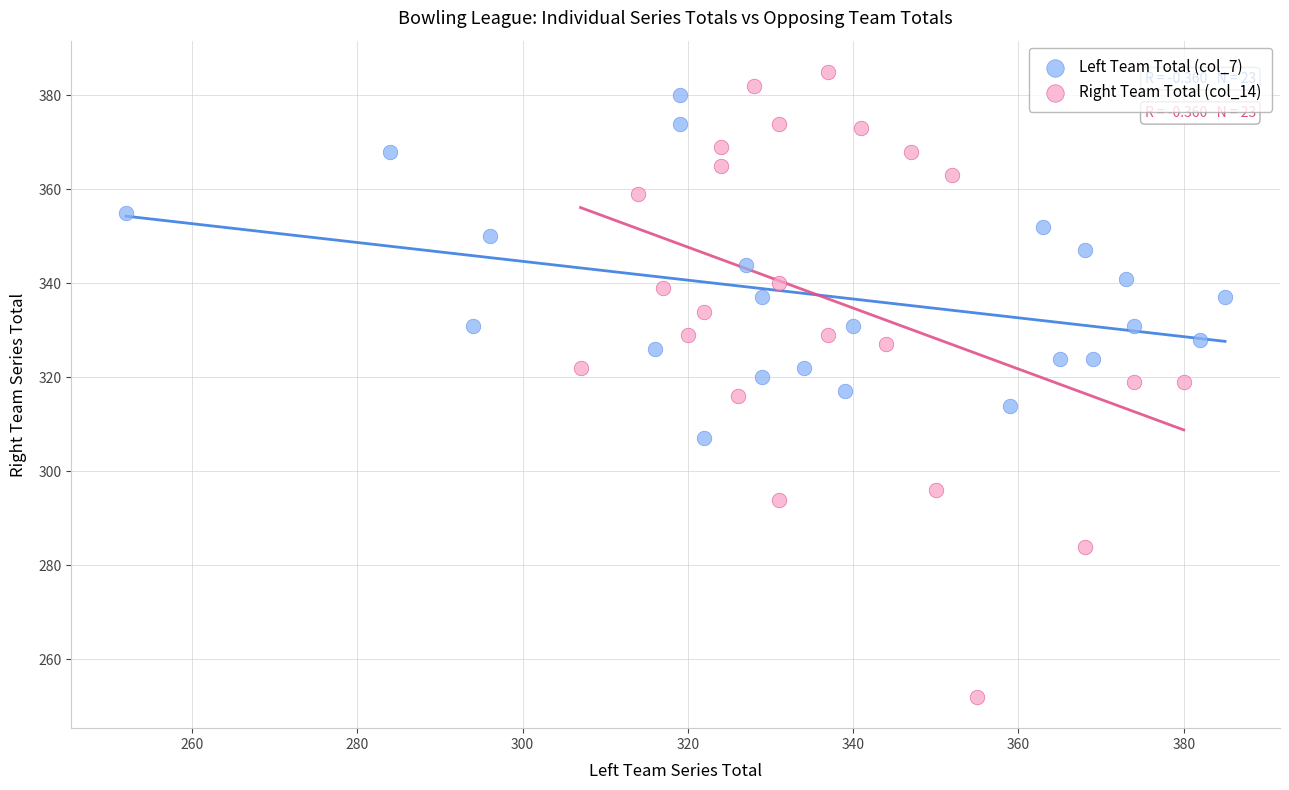

What are all the series names shown in the legend?

Left Team Total (col_7), Right Team Total (col_14)